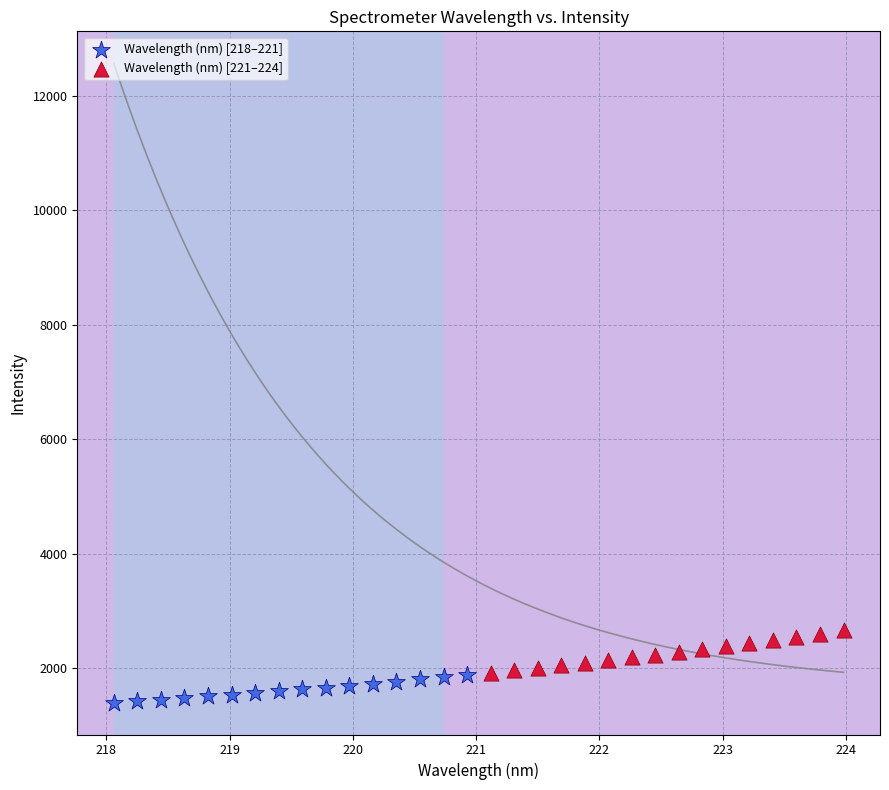

Which series has the largest Y range (max minus min)?

Wavelength (nm) [221–224]